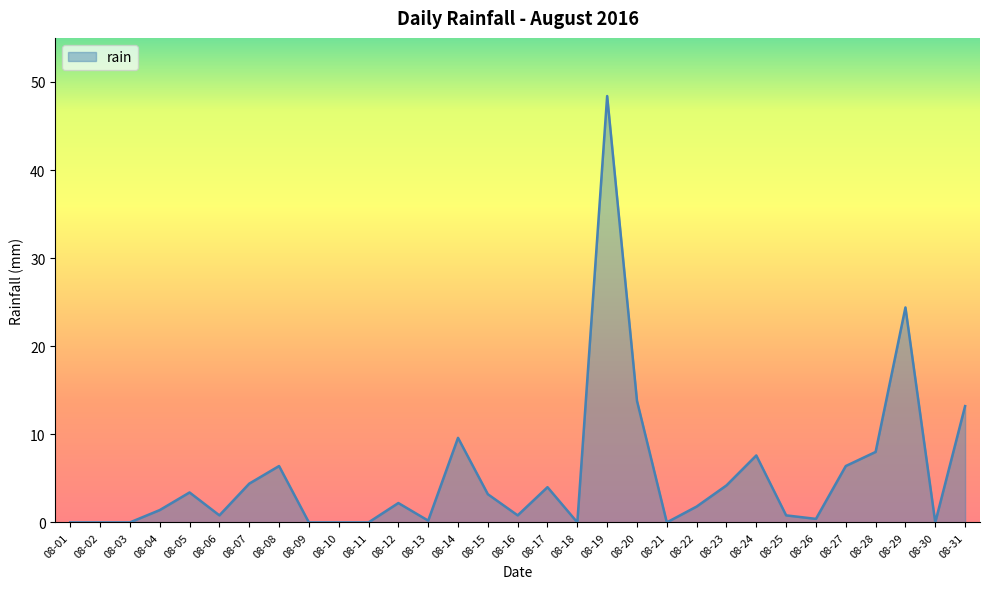

Which has a higher value, 08-27 or 08-12?

08-27